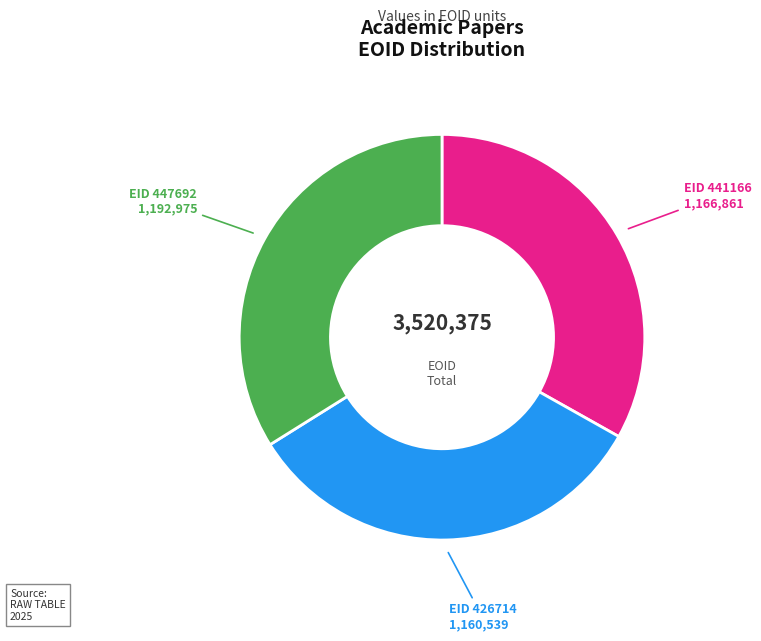

Is there a majority slice in this chart?

No